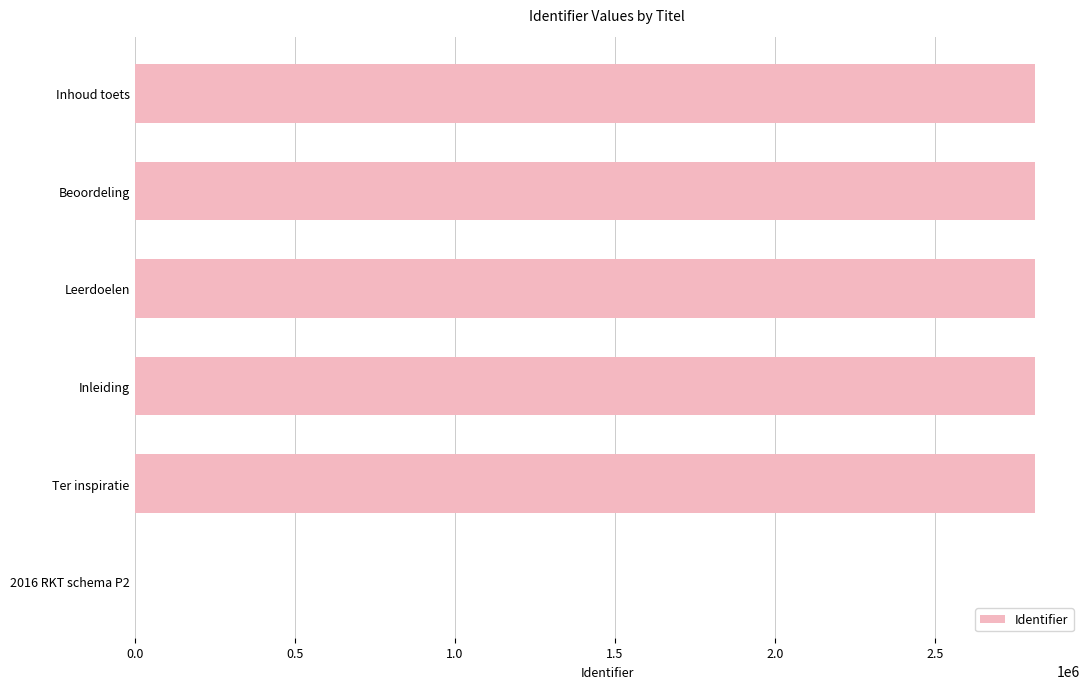

What is the sum of all values?

14059506